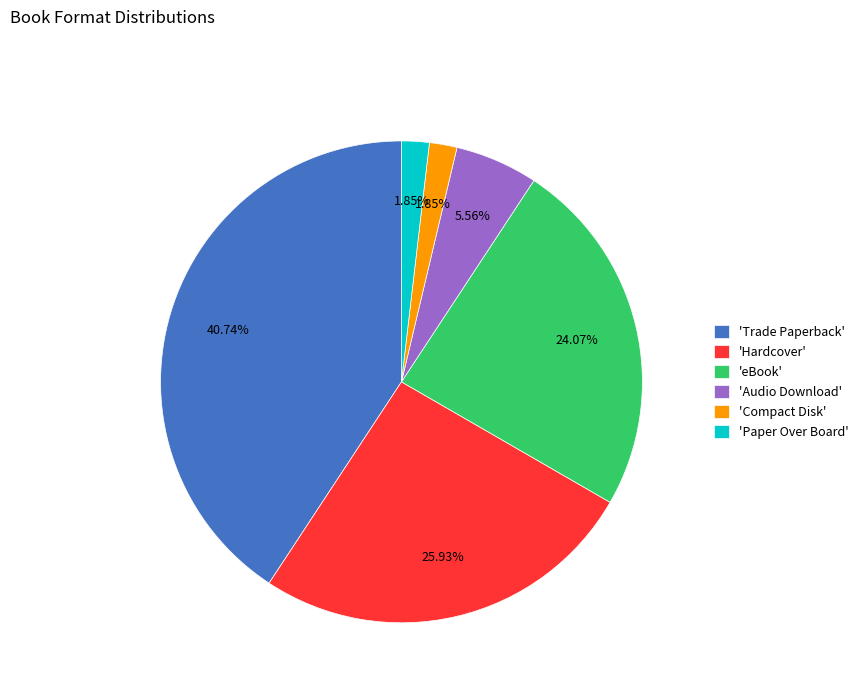

Is there a majority slice in this chart?

No